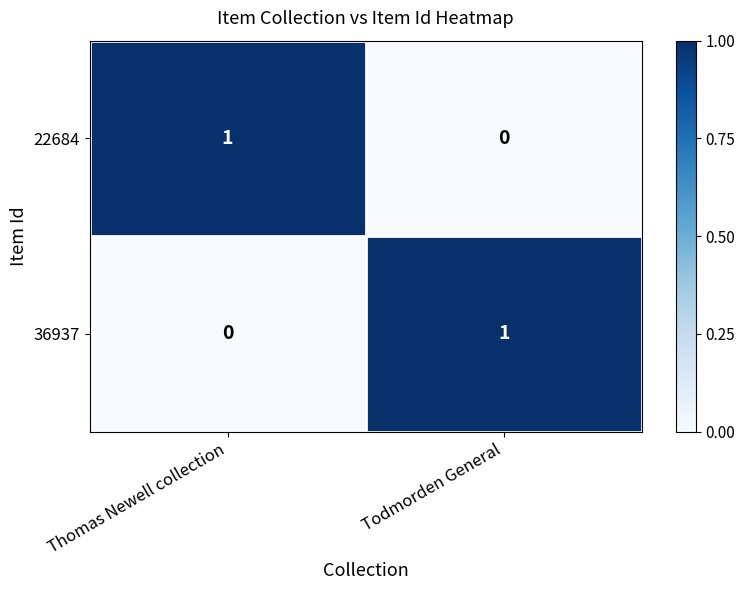

What is the total value across all series at Todmorden General?

1